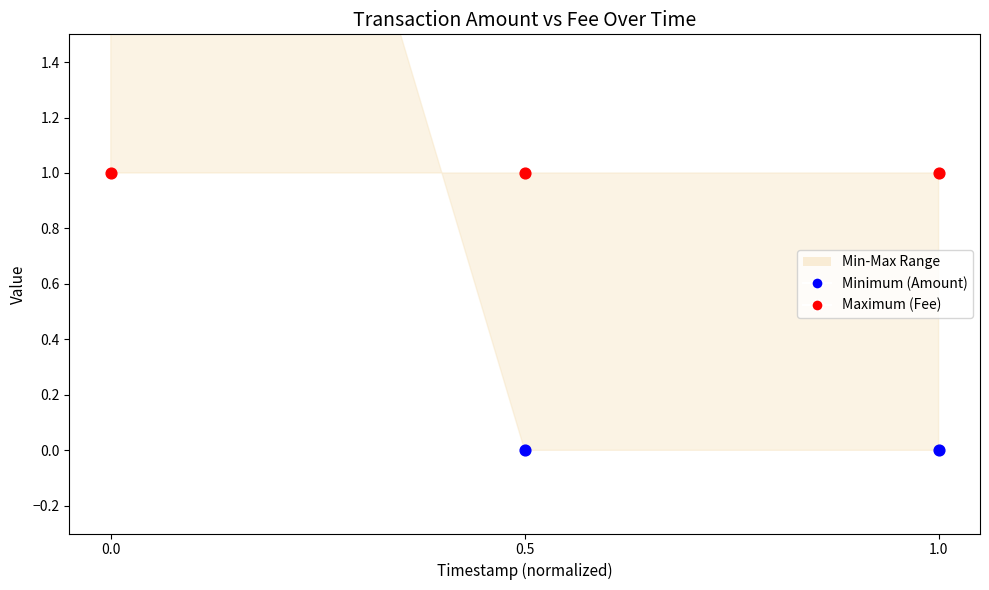

Which series has the largest Y range (max minus min)?

Minimum (Amount)